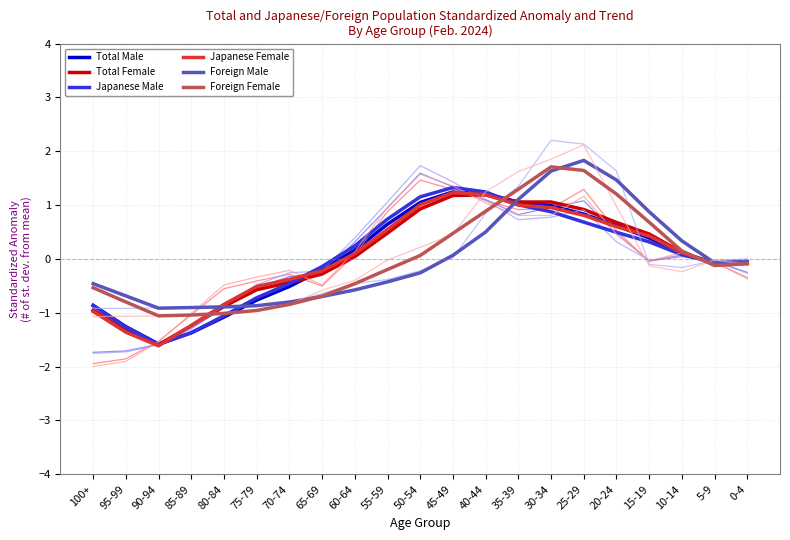

Is the value of Total Female at 85-89 greater than the value of Japanese Female at 70-74?

No